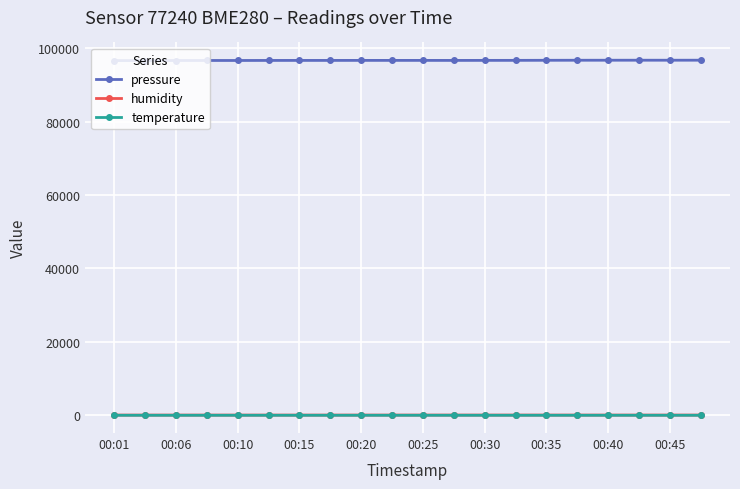

What is the value of the pressure point at the 5th from the left?

96633.2